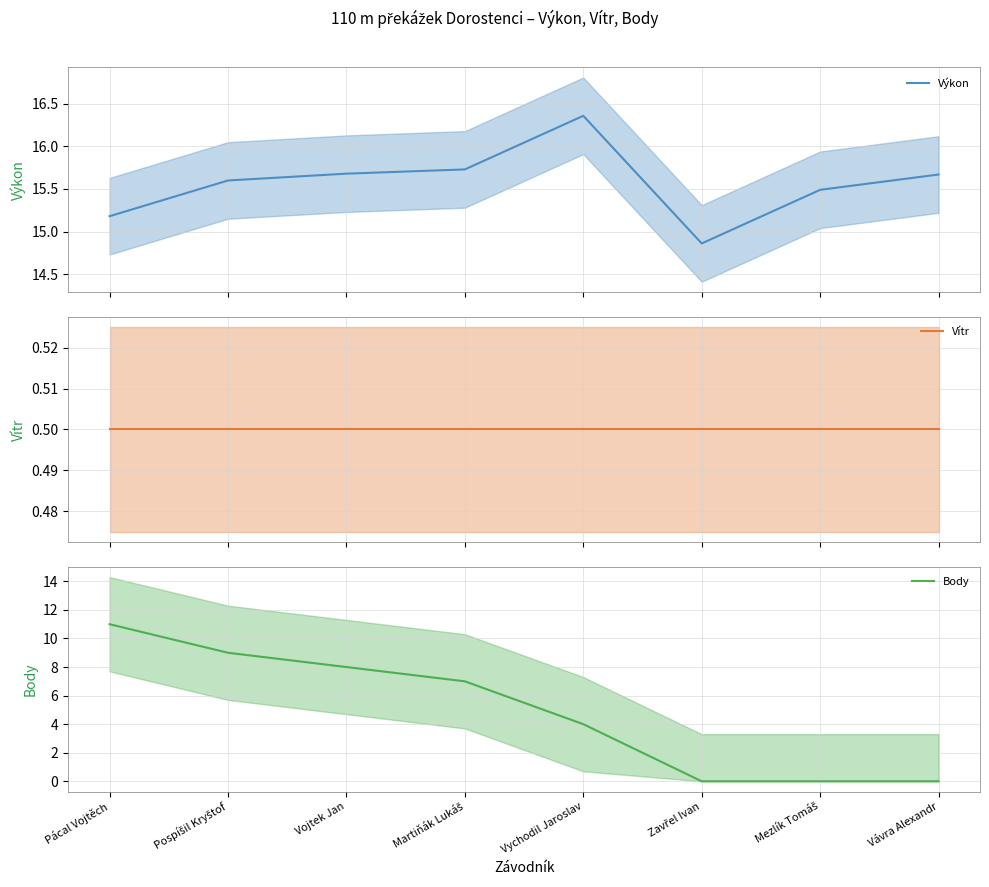

How many values in Body are above zero?

5